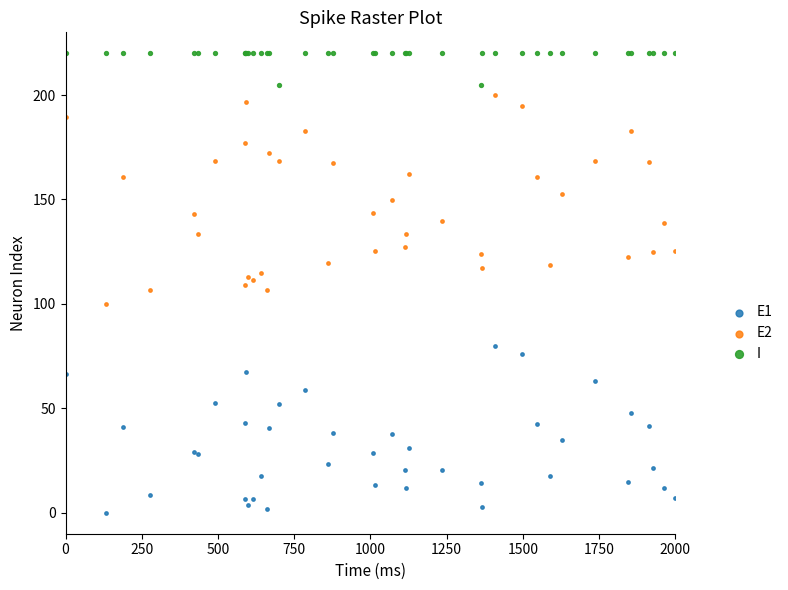

What are all the series names shown in the legend?

E1, E2, I